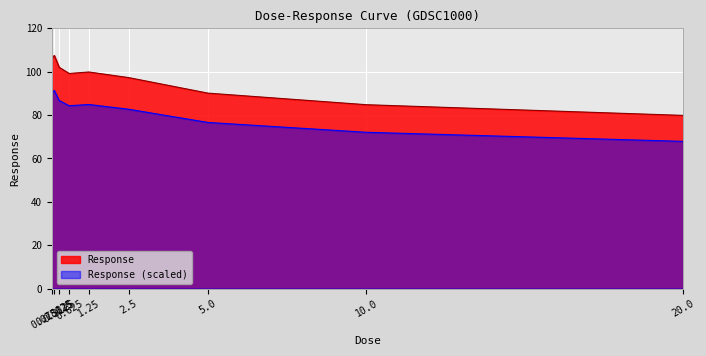

What is the average value?

96.2